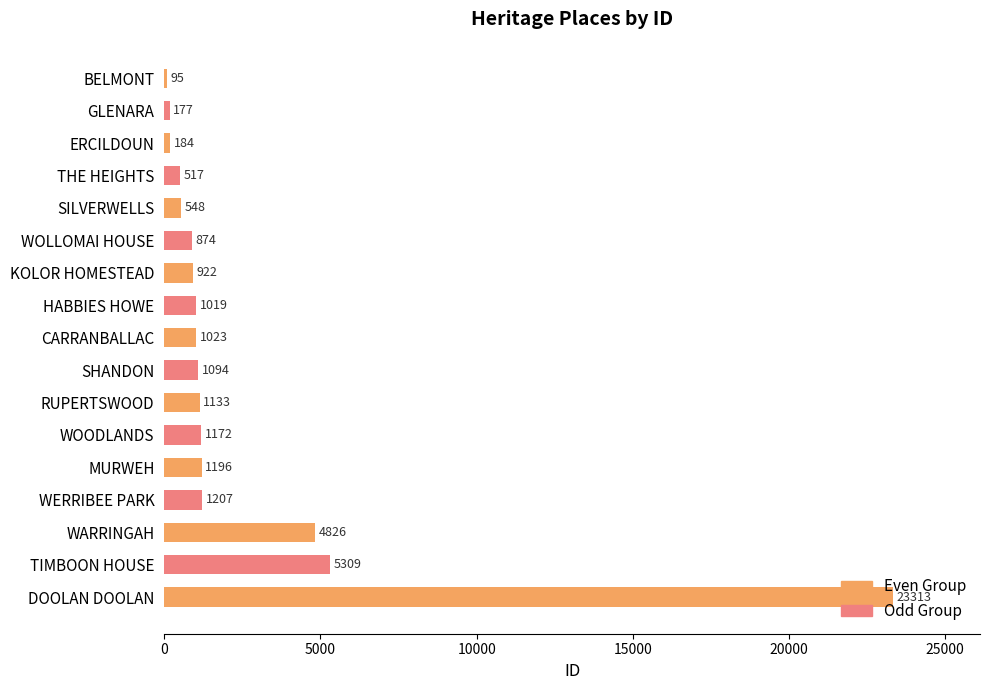

The chart shows a value of 5309 at TIMBOON HOUSE. True or false?

True